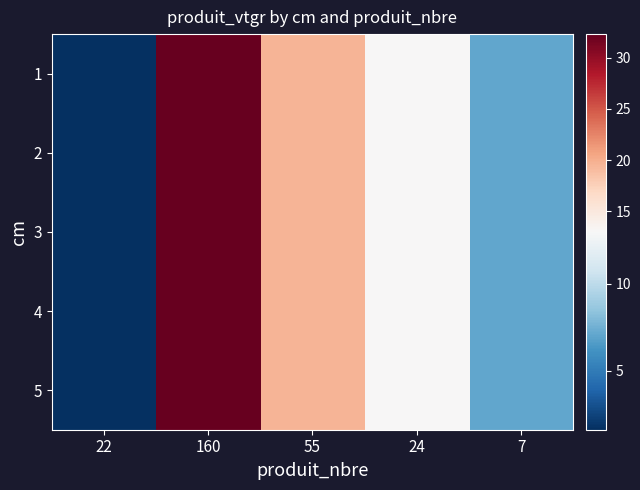

How many series are shown in this chart?

5